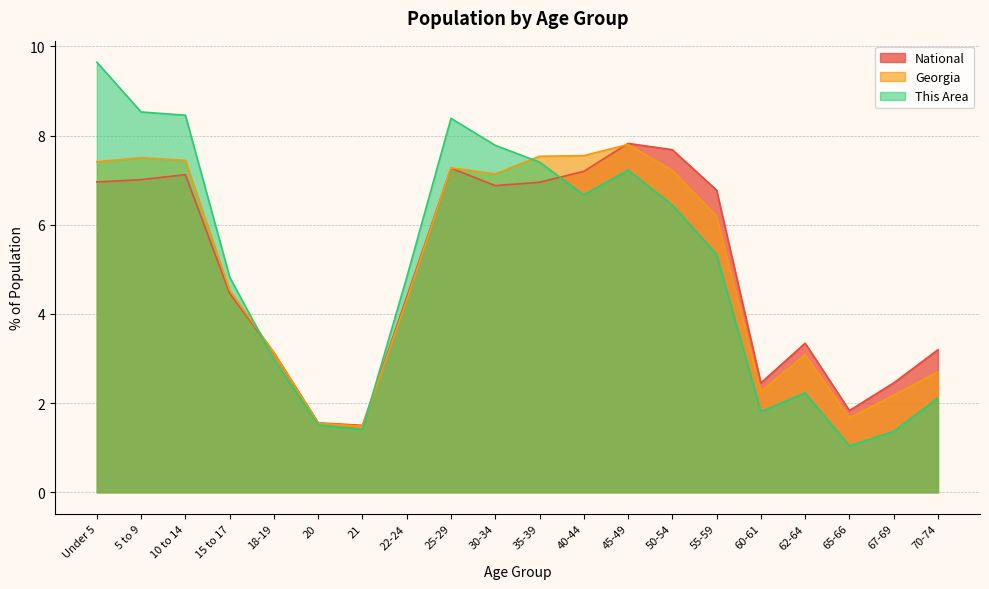

Reading left to right, transcribe all the data shown in this chart.

This Area: Under 5=9.6	5 to 9=8.5	10 to 14=8.5	15 to 17=4.8	18-19=3.0	20=1.5	21=1.4	22-24=4.8	25-29=8.4	30-34=7.8	35-39=7.4	40-44=6.7	45-49=7.2	50-54=6.4	55-59=5.3	60-61=1.8	62-64=2.2	65-66=1.0	67-69=1.4	70-74=2.1
Georgia: Under 5=7.4	5 to 9=7.5	10 to 14=7.4	15 to 17=4.5	18-19=3.1	20=1.5	21=1.5	22-24=4.3	25-29=7.3	30-34=7.1	35-39=7.5	40-44=7.6	45-49=7.8	50-54=7.2	55-59=6.2	60-61=2.3	62-64=3.1	65-66=1.7	67-69=2.2	70-74=2.7
National: Under 5=7.0	5 to 9=7.0	10 to 14=7.1	15 to 17=4.5	18-19=3.1	20=1.6	21=1.5	22-24=4.4	25-29=7.3	30-34=6.9	35-39=7.0	40-44=7.2	45-49=7.8	50-54=7.7	55-59=6.8	60-61=2.5	62-64=3.3	65-66=1.8	67-69=2.5	70-74=3.2